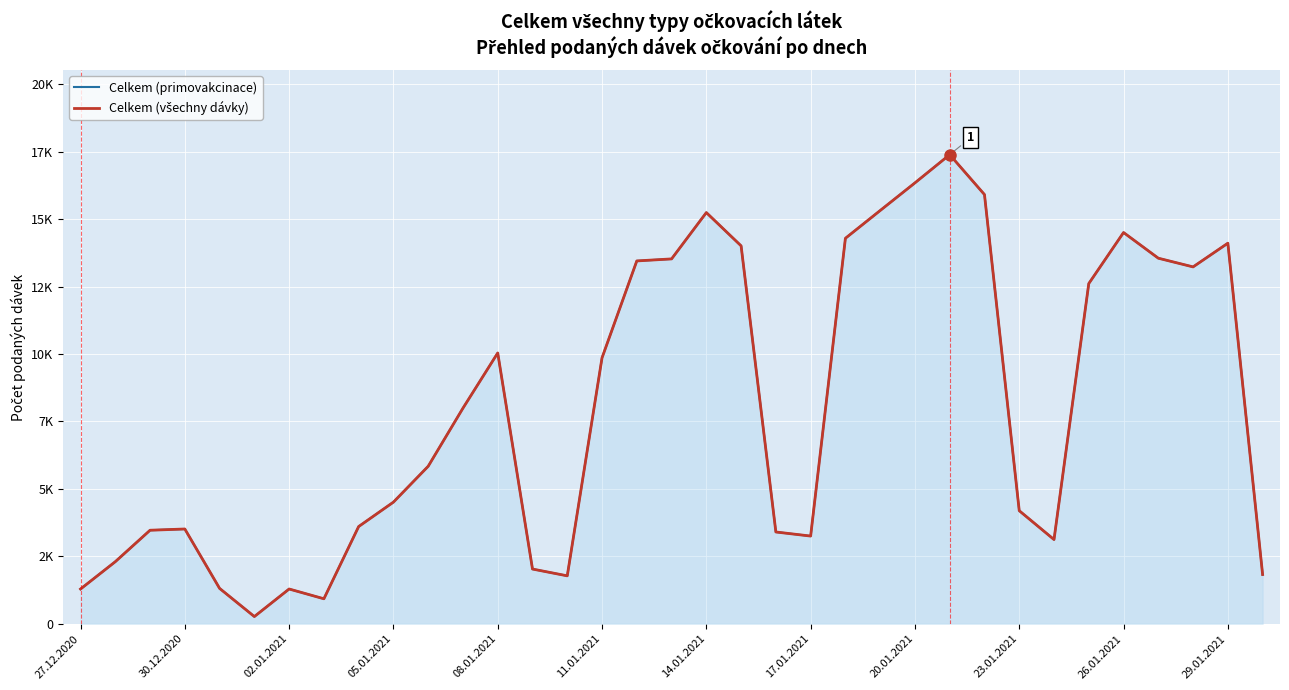

At 20, list the series in order from largest to smallest.

Celkem (primovakcinace), Celkem (všechny dávky)